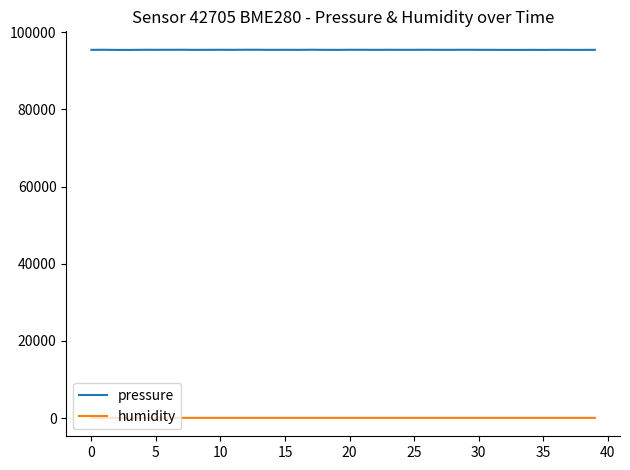

Which series has the widest spread of values?

pressure